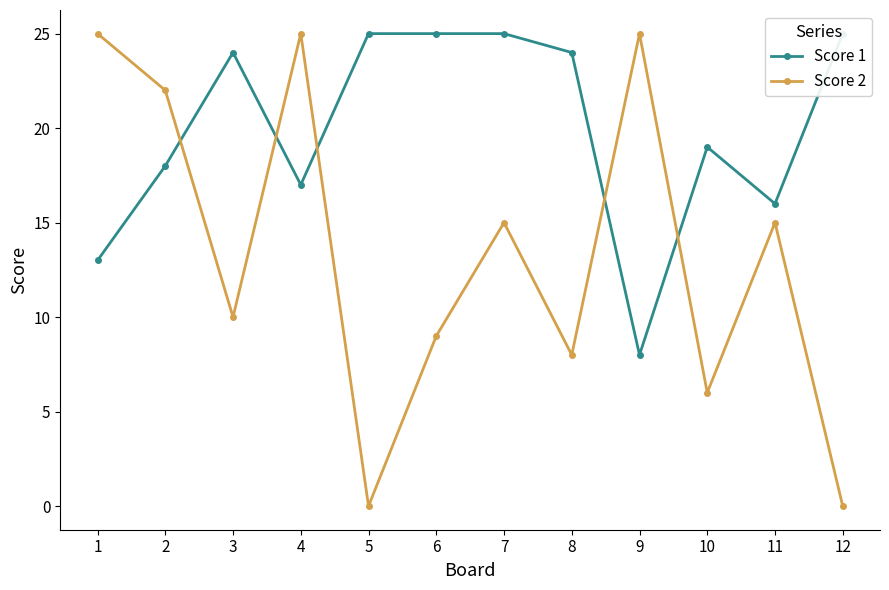

True or false: Score 1 and Score 2 cross at least once.

True